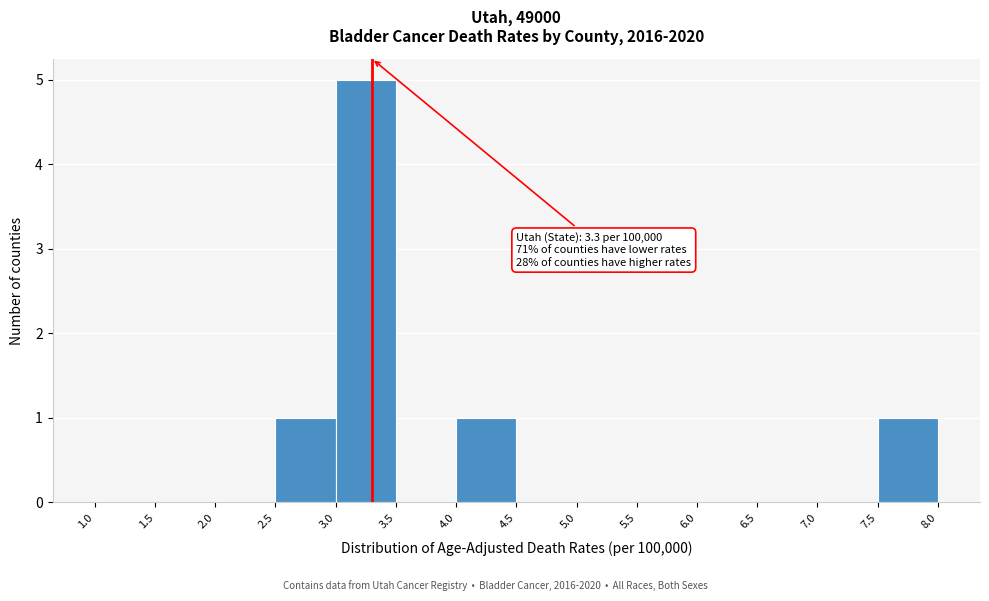

Over which range of the x-axis is the bar tallest?

3.0 to 3.5